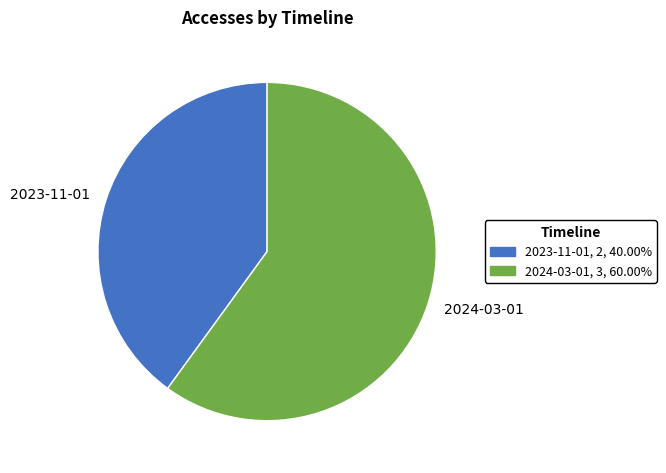

True or false: 2024-03-01 accounts for 71% of the total.

False